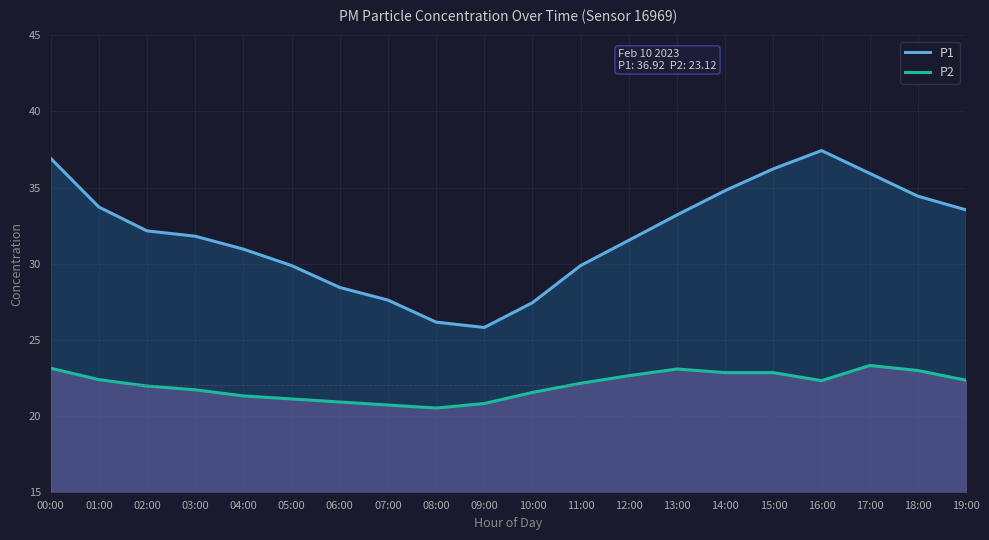

The P2 series shows 22.6 at 12:00. True or false?

True